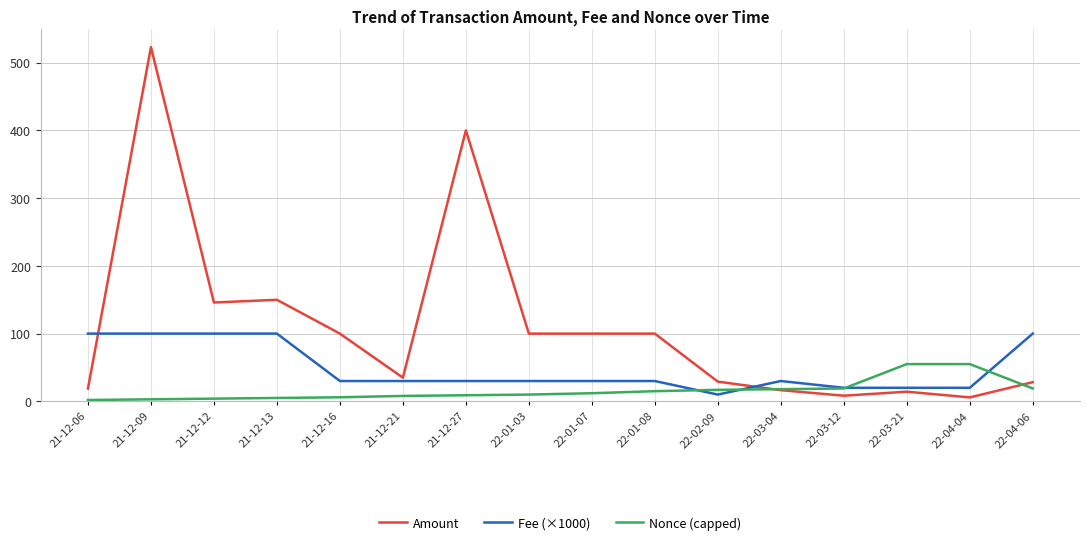

At how many categories does at least one series exceed 474?

1